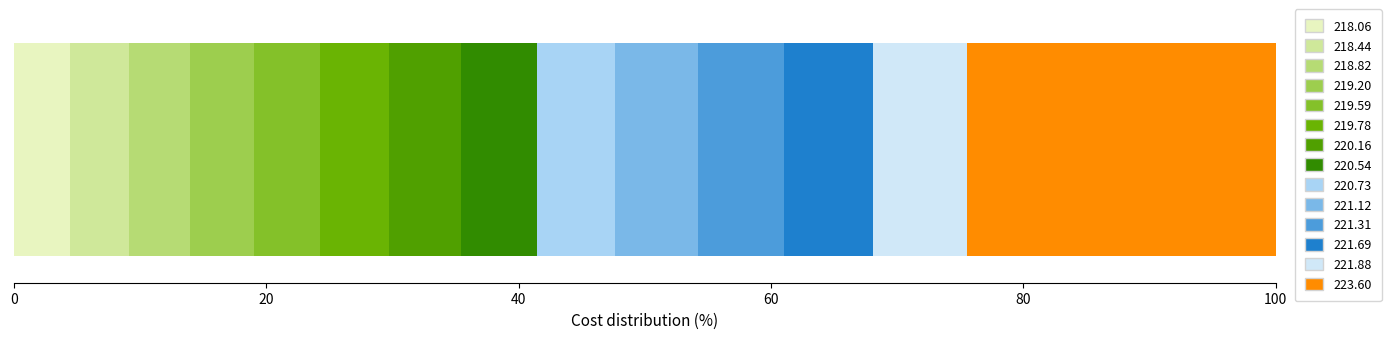

How many categories are shown in the chart?

1